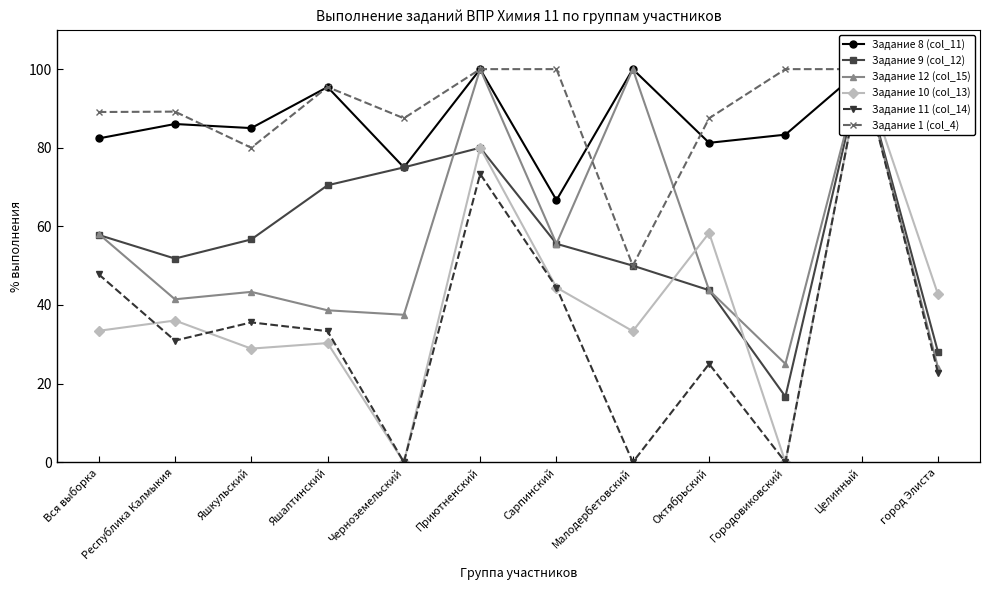

What is the average value of the Задание 8 (col_11) series?

86.8